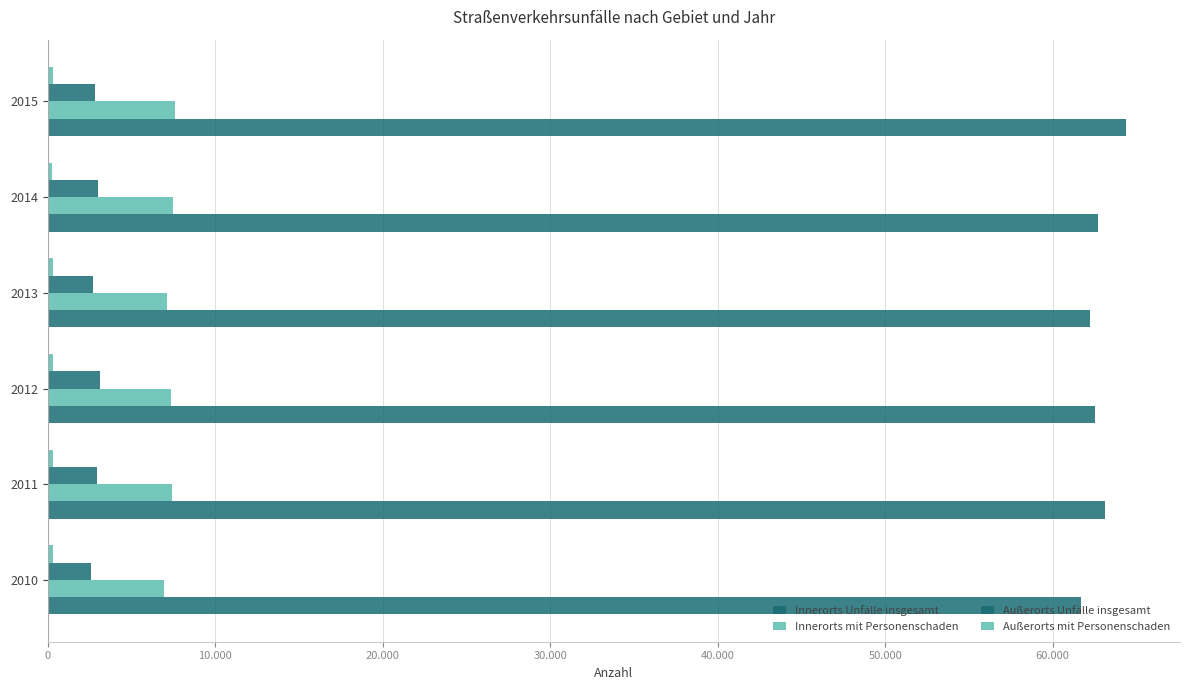

What are all the series names shown in the legend?

Innerorts Unfälle insgesamt, Innerorts mit Personenschaden, Außerorts Unfälle insgesamt, Außerorts mit Personenschaden